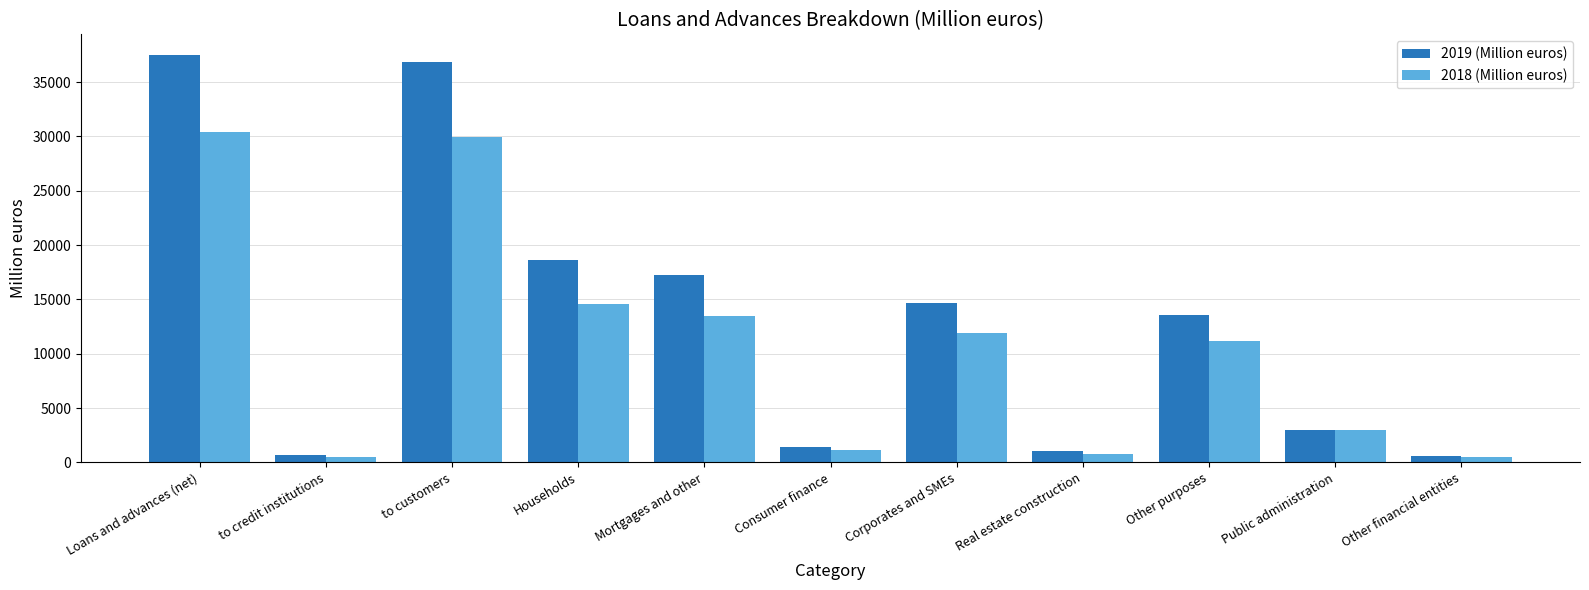

At which category is the sum across all series the highest?

Loans and advances (net)